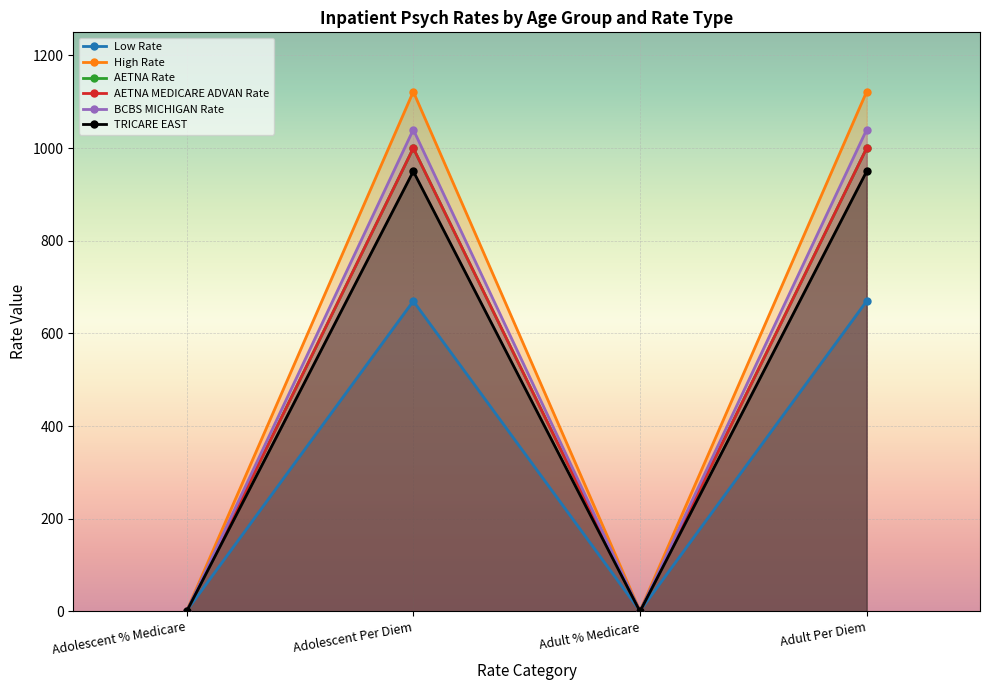

Is the value of AETNA Rate at Adult Per Diem greater than the value of High Rate at Adult Per Diem?

No